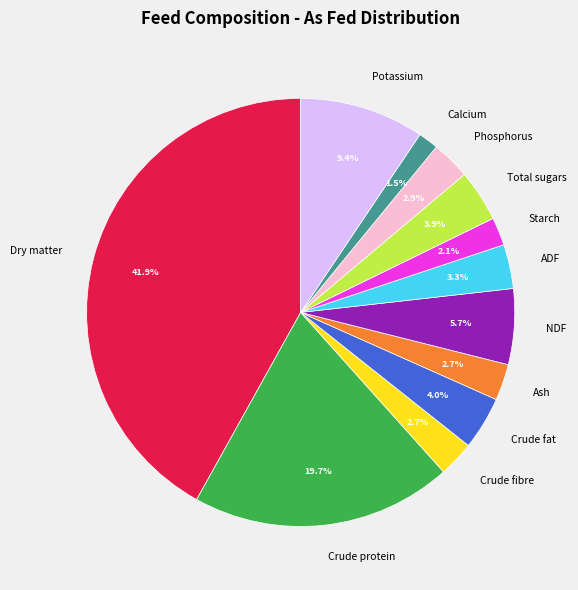

What percentage is the Crude protein slice, to the nearest percent?

20%